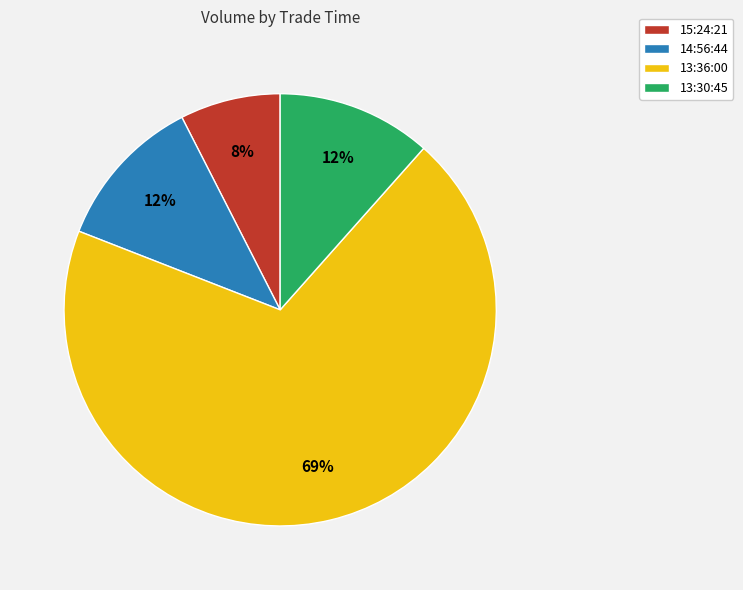

What percentage is the 15:24:21 slice, to the nearest percent?

8%